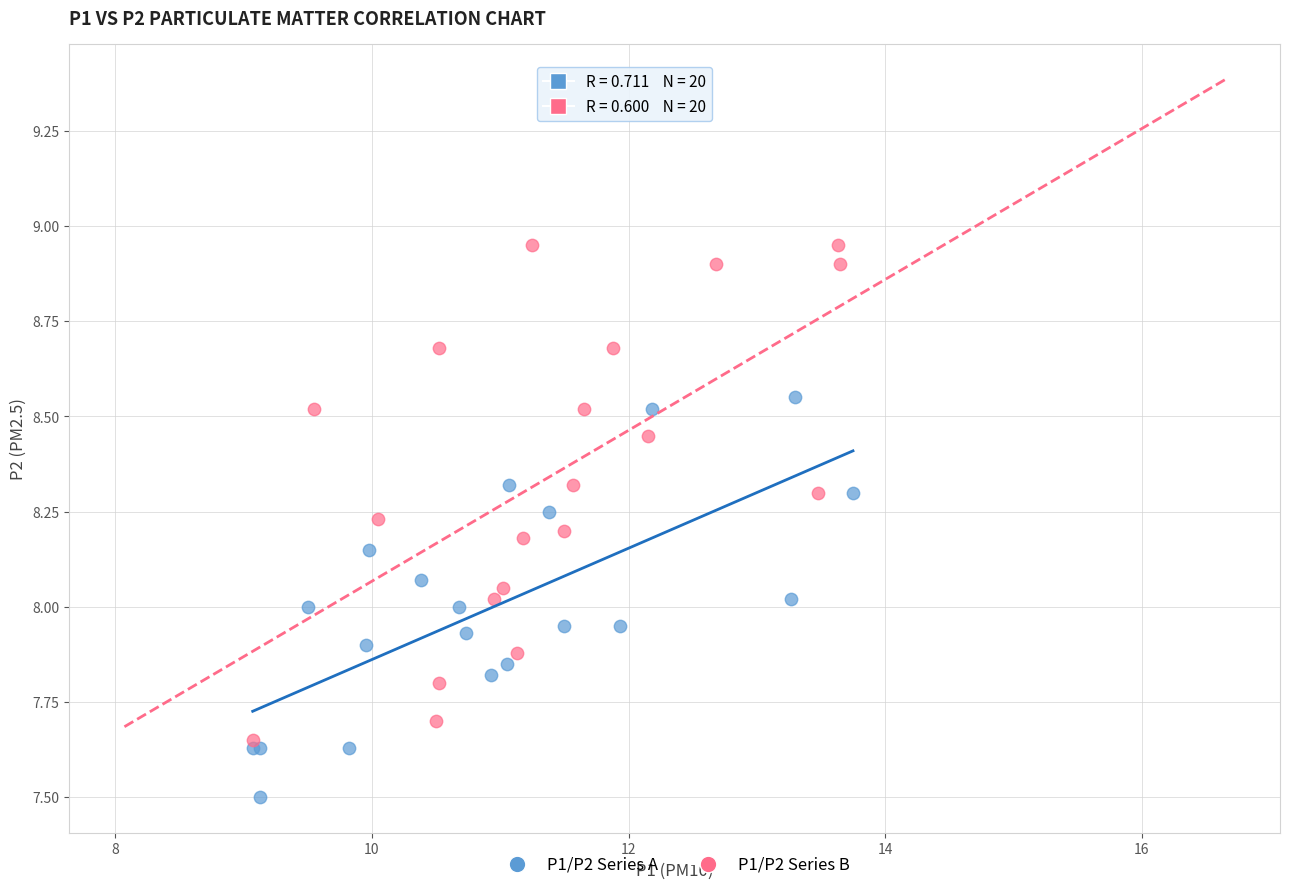

Which series reaches the maximum Y coordinate?

P1/P2 Series B